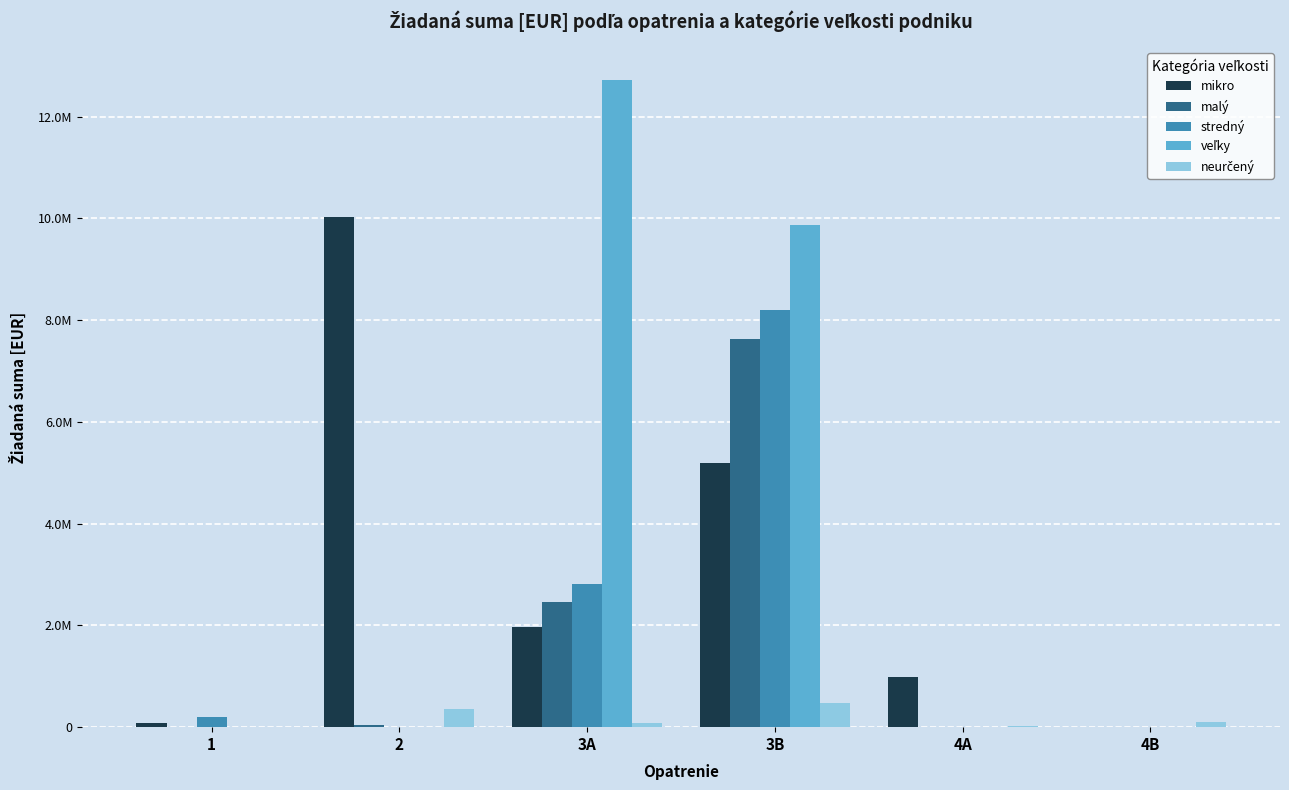

Are the bars horizontal?

No